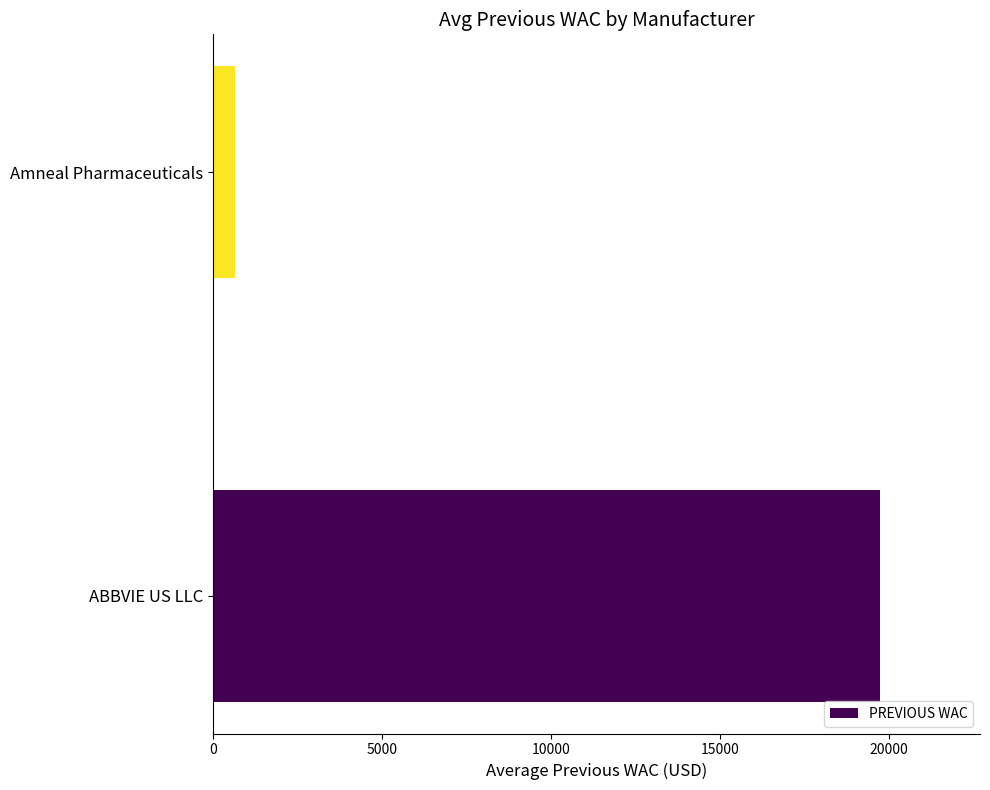

Count the number of categories in the chart.

2